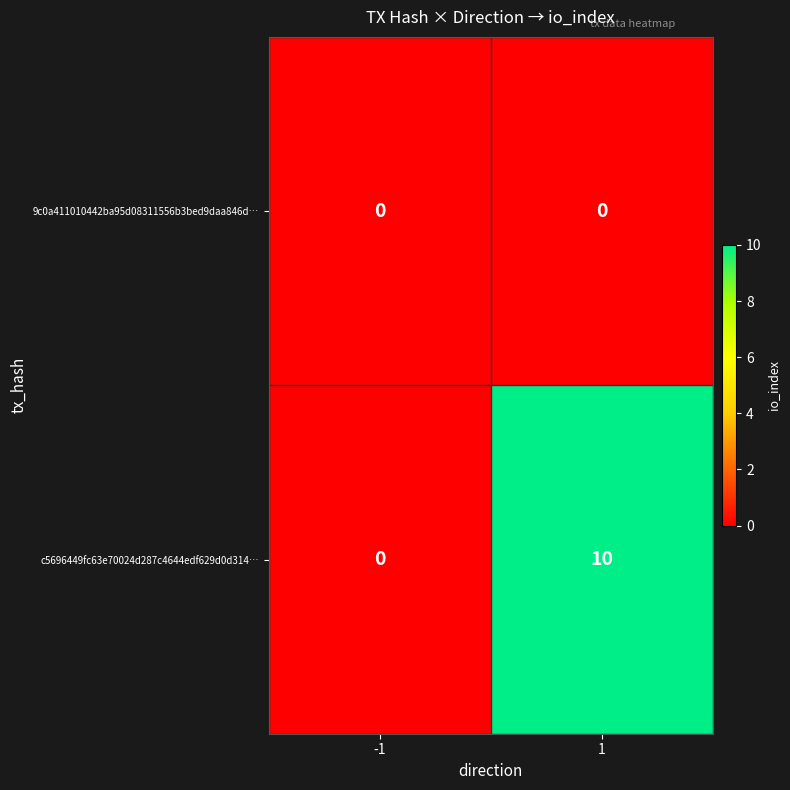

List the series in order of their overall mean, lowest first.

9c0a411010442ba95d08311556b3bed9daa846d…, c5696449fc63e70024d287c4644edf629d0d314…